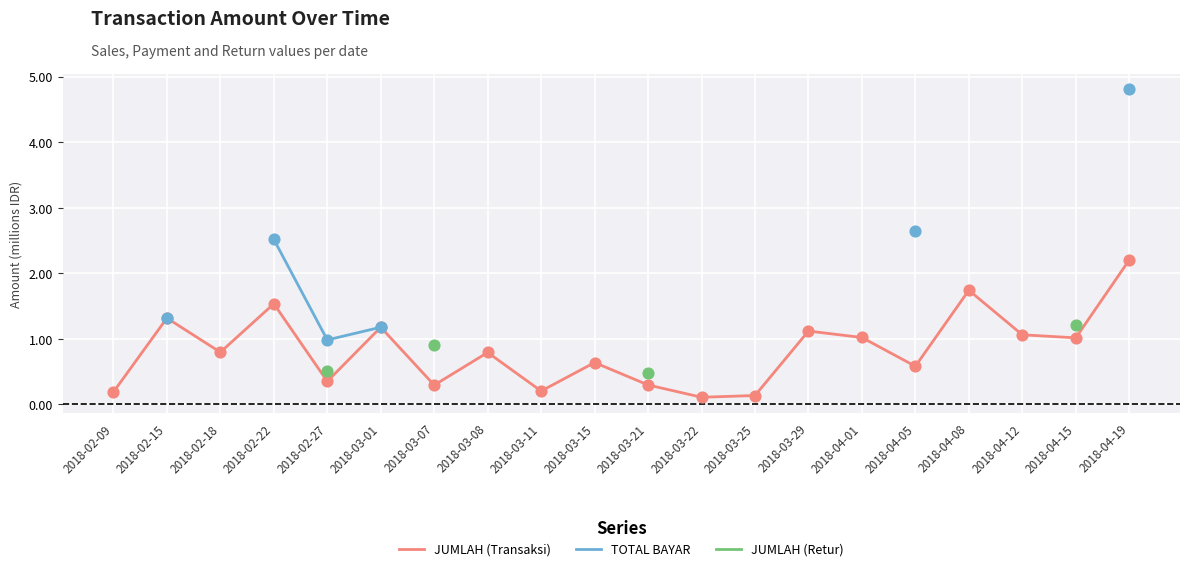

Is the value of JUMLAH (Retur) at 2018-04-08 greater than the value of JUMLAH (Transaksi) at 2018-02-22?

No